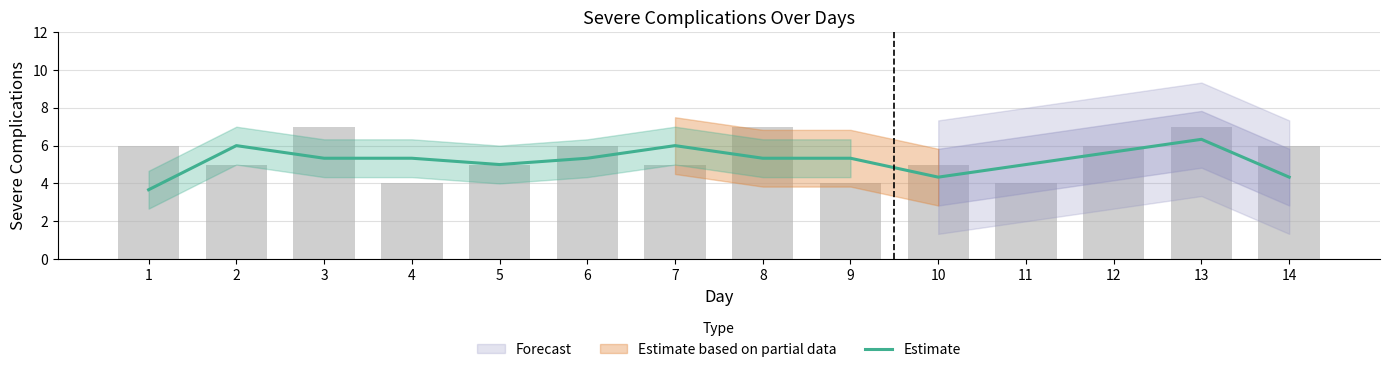

Are the bars horizontal?

No